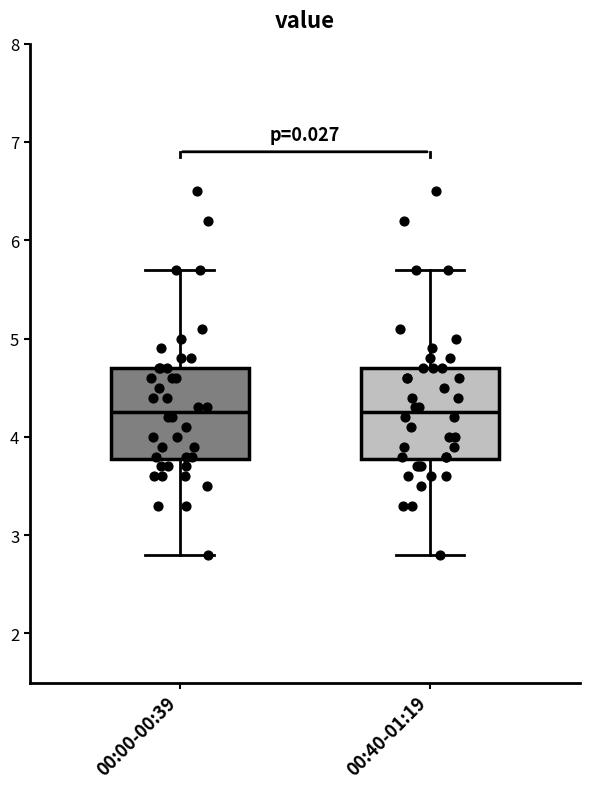

Where is the upper edge of the box for 00:00-00:39 on the y-axis? The values are not printed on the chart, so give them approximately, as read against the axis.

4.7